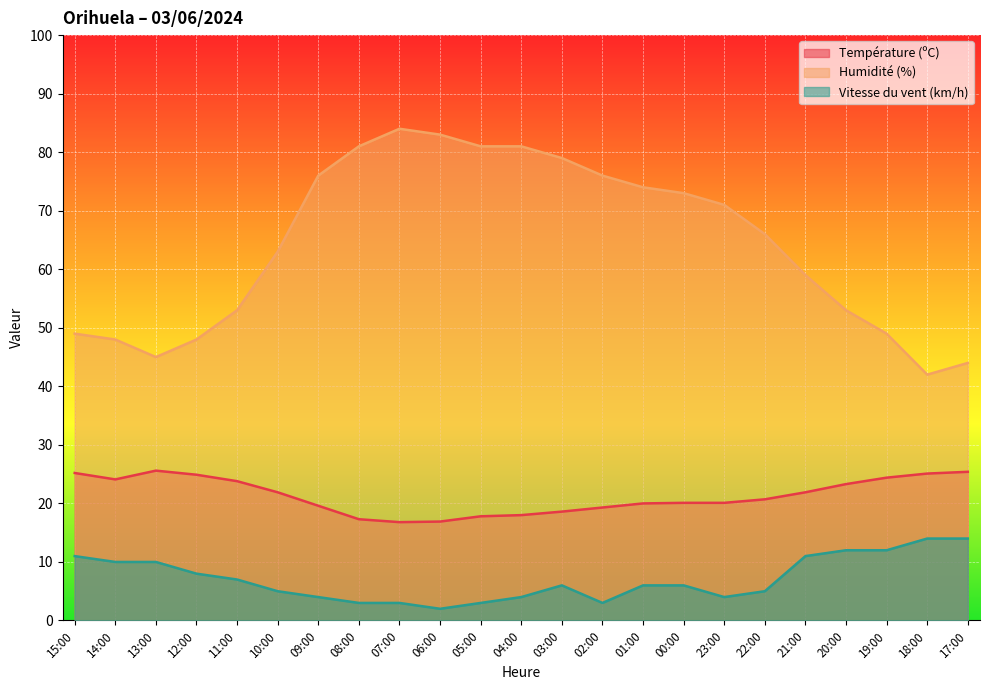

The value of Humidité (%) at 03:00 is 79.0. True or false?

True